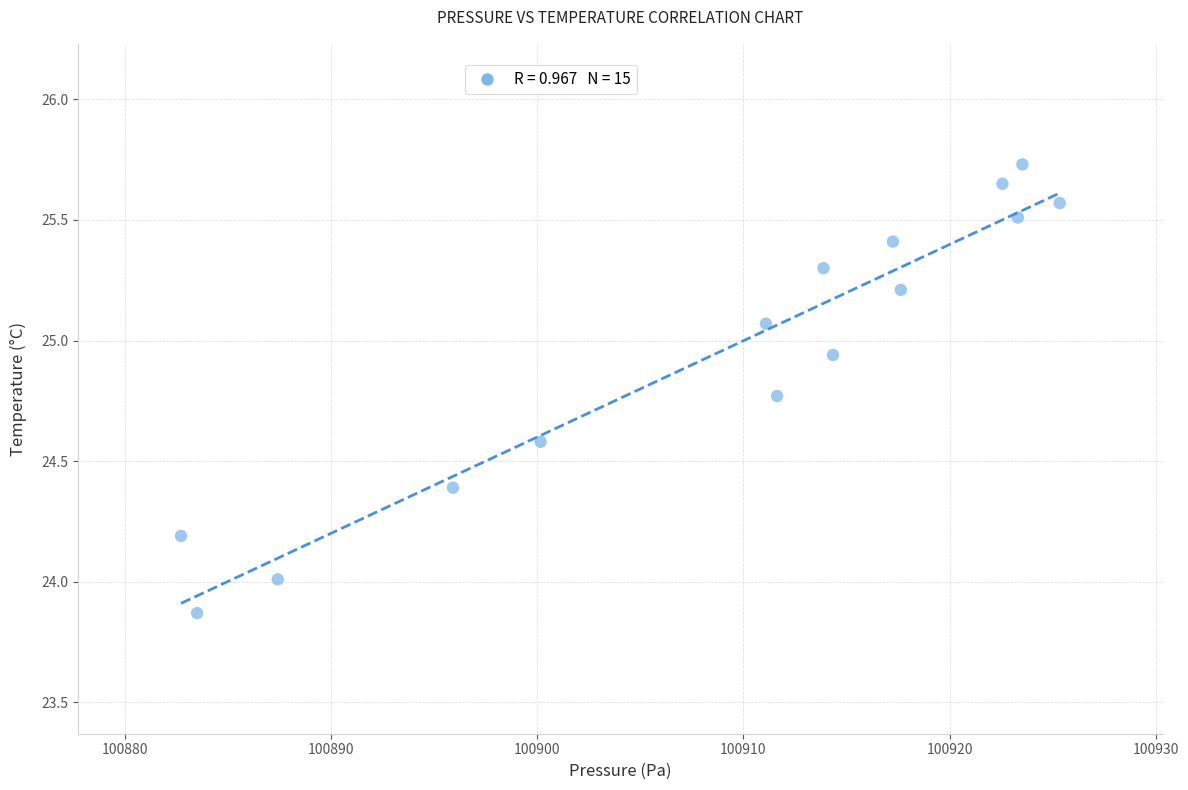

What is the range of X values (max minus min)?

42.6